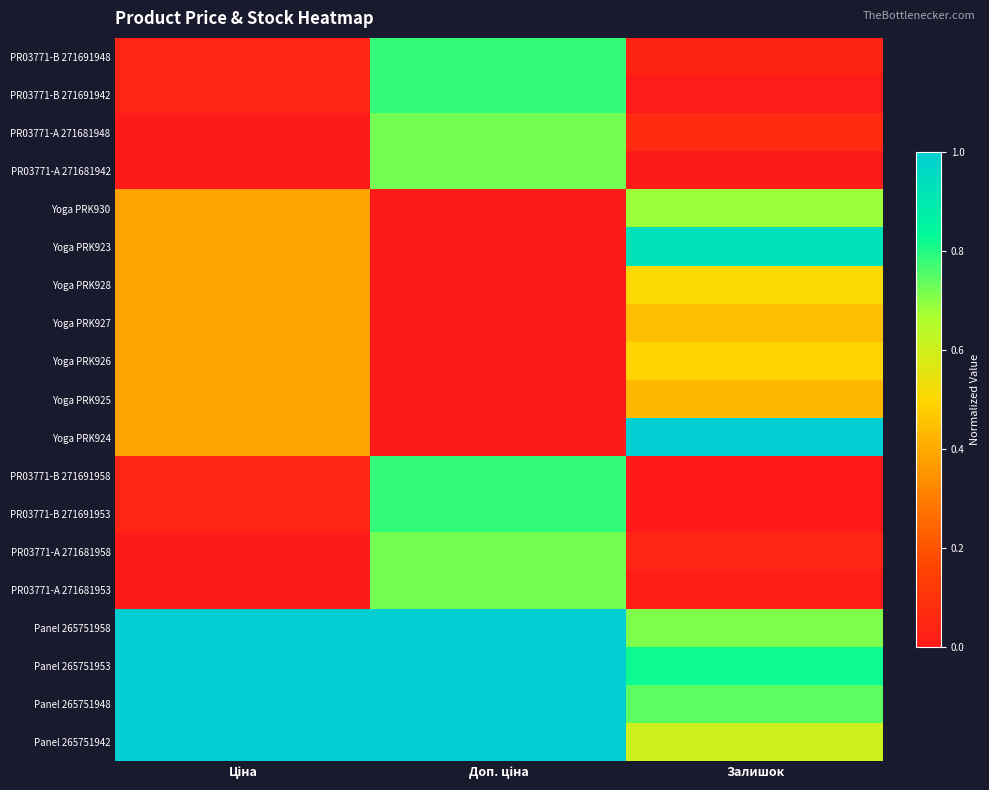

How many distinct data groups are displayed?

19